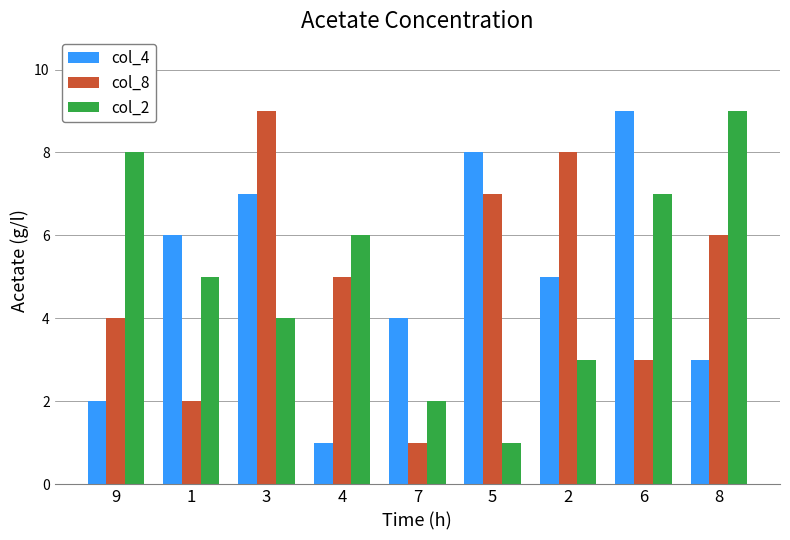

Is it true that col_8 equals 4 at 6?

False